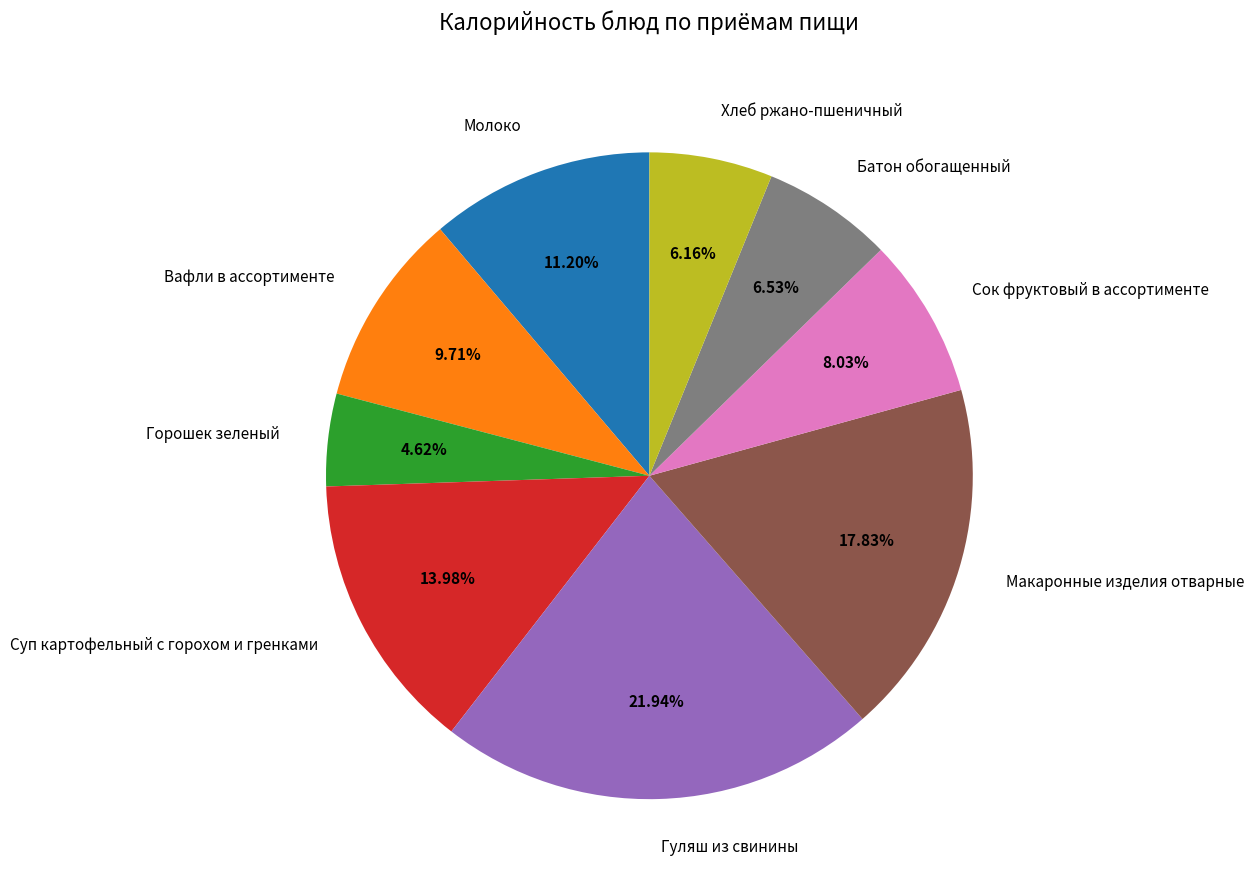

Which category has the biggest portion of the pie?

Гуляш из свинины